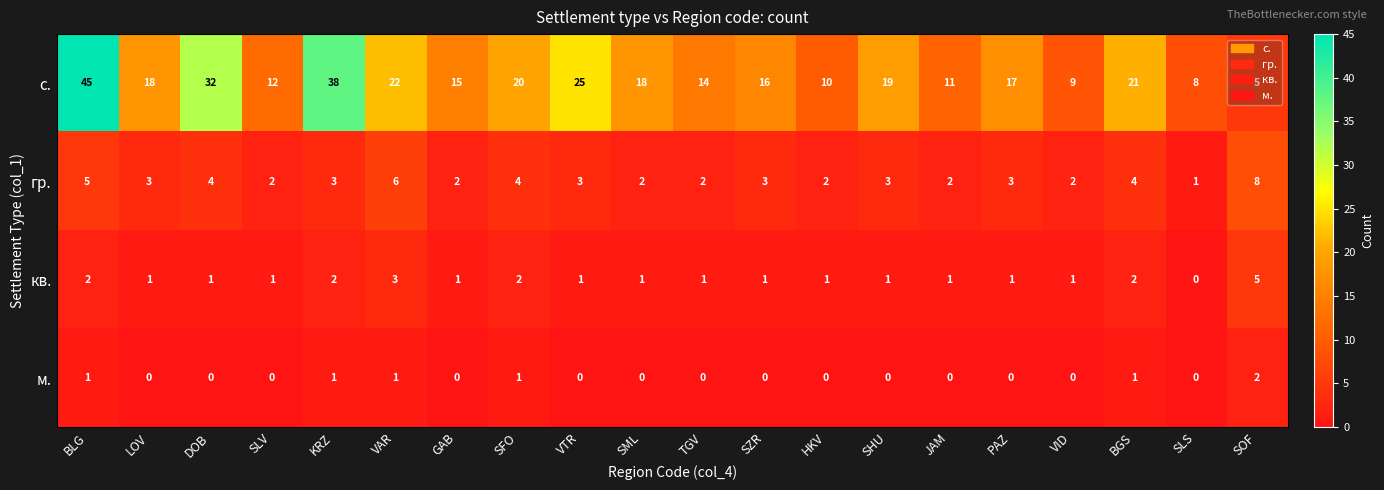

List the series in order of their peak value, lowest first.

м., кв., гр., с.